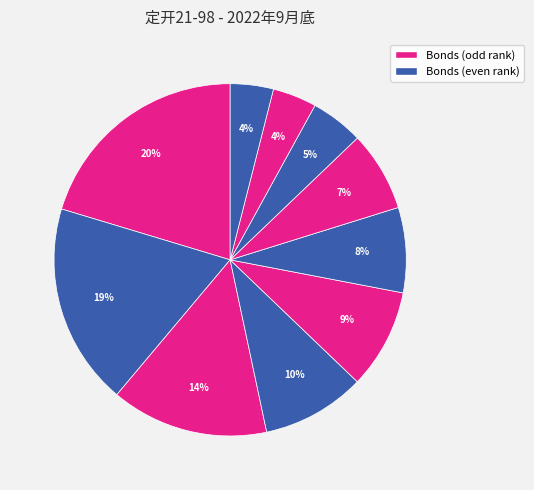

Is there any slice that represents more than half of the pie?

No